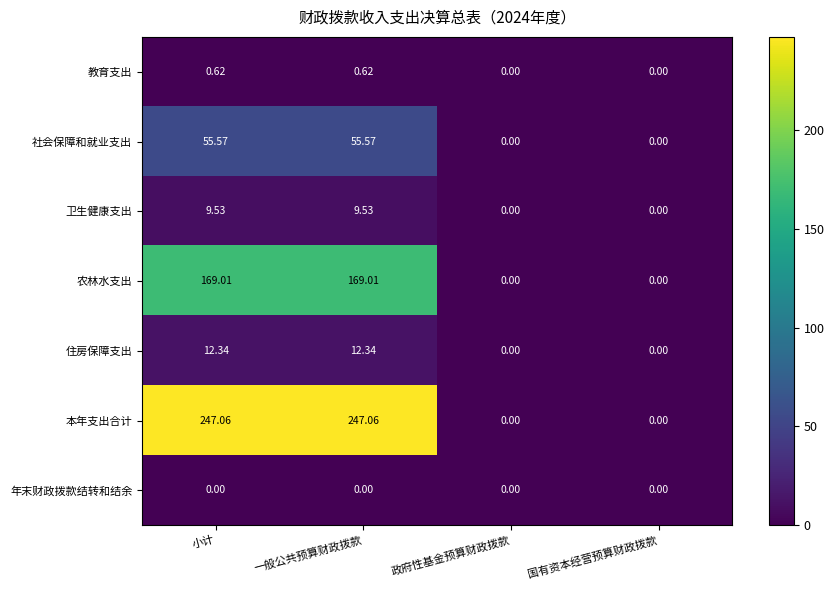

Which series has the largest range (max minus min)?

本年支出合计